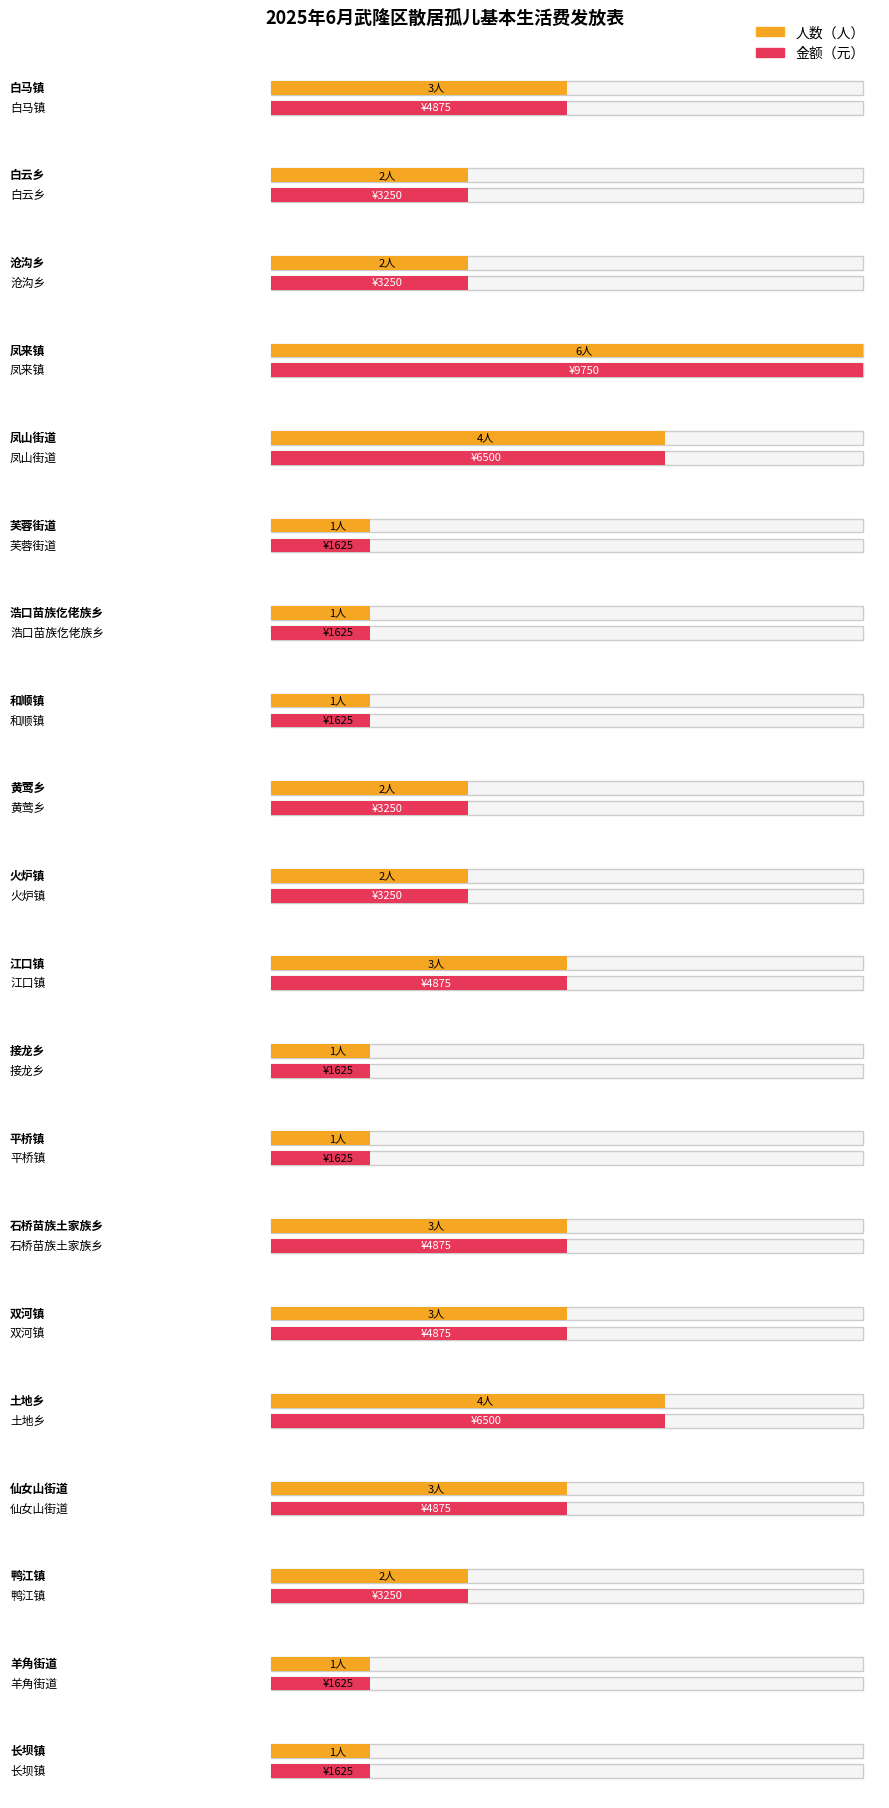

What is the average value of the 人数（人） series?

2